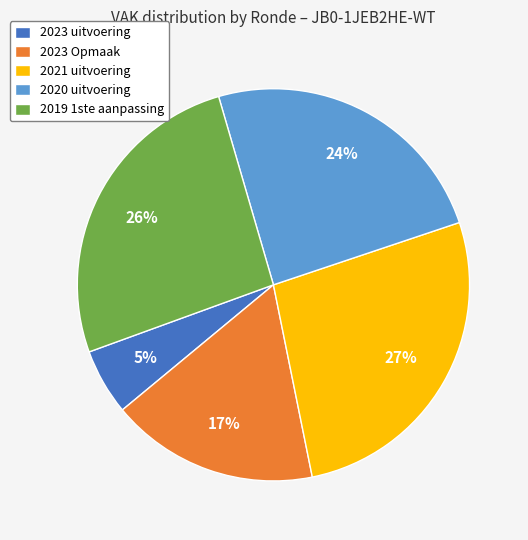

Rank the categories by value from highest to lowest.

2021 uitvoering, 2019 1ste aanpassing, 2020 uitvoering, 2023 Opmaak, 2023 uitvoering